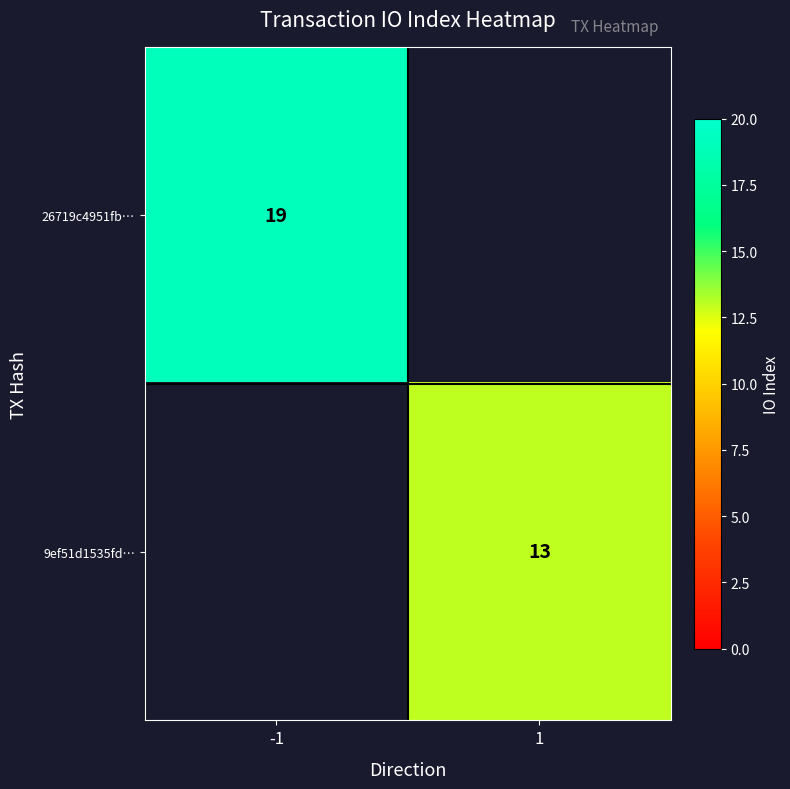

The 9ef51d1535fd… series shows 13 at 1. True or false?

True